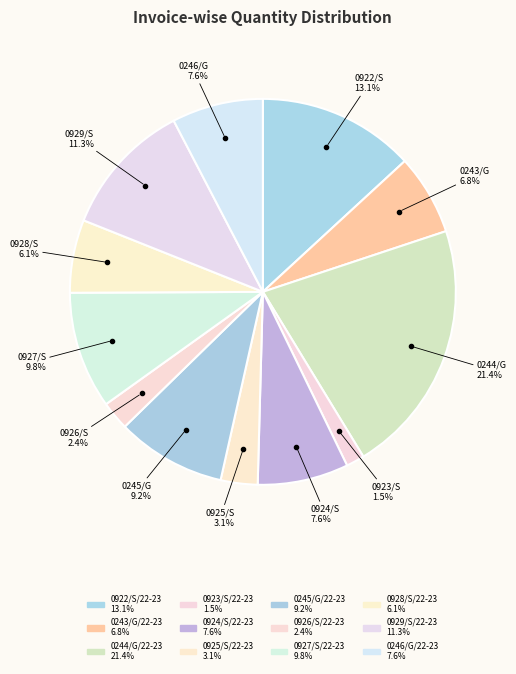

How many segments does this pie chart have?

12